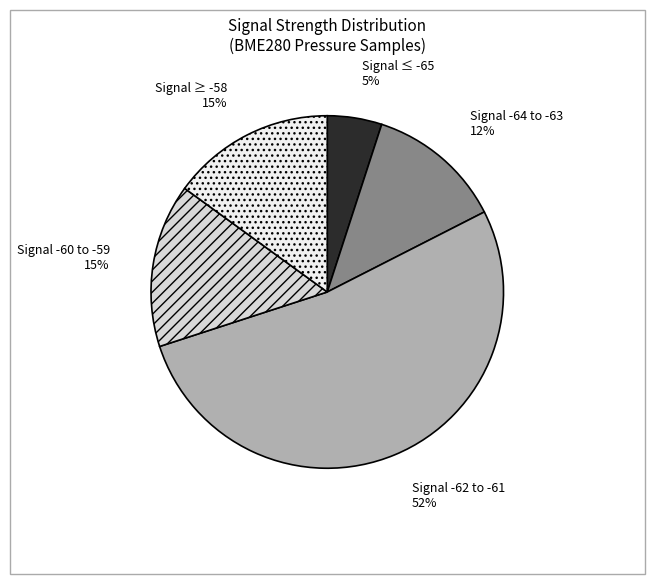

What percentage is the Signal -60 to -59 slice, to the nearest percent?

15%